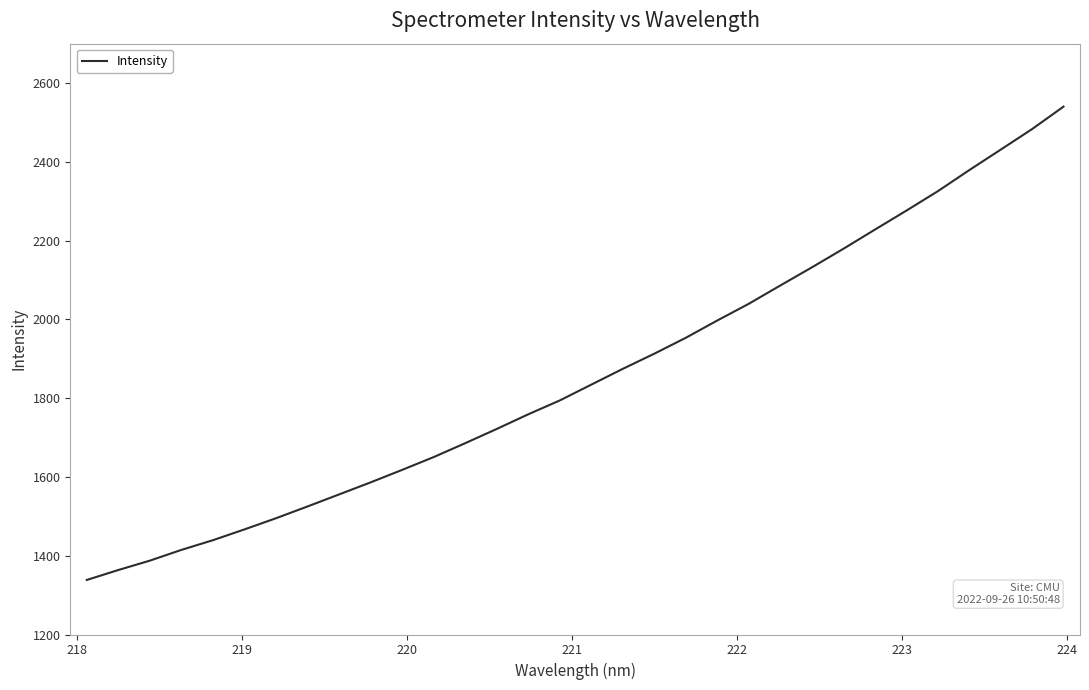

True or false: there are more than 1 points higher than both neighbors.

False